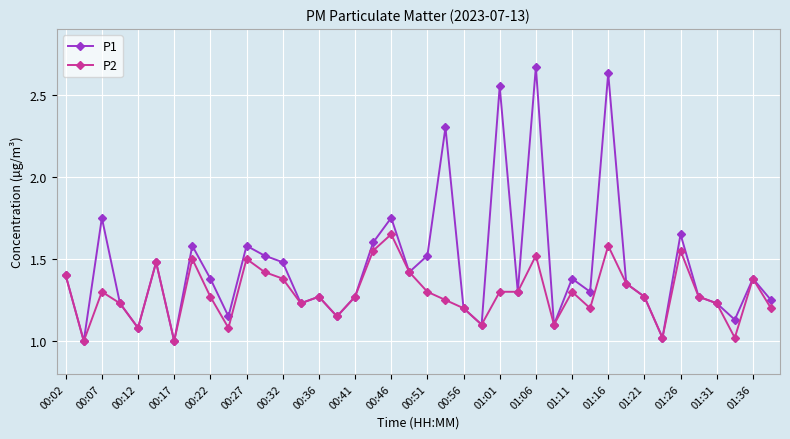

Rank the series by their average value, from highest to lowest.

P1, P2